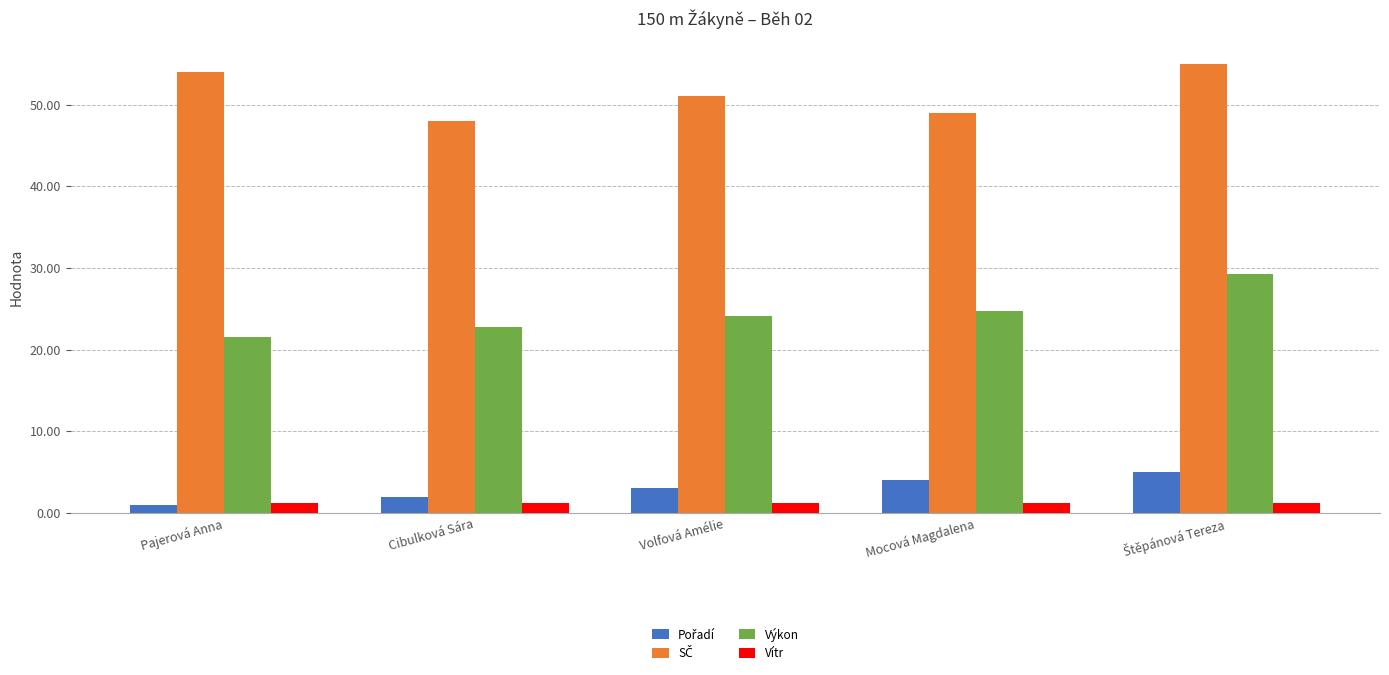

What is the total value across all series at Cibulková Sára?

74.0